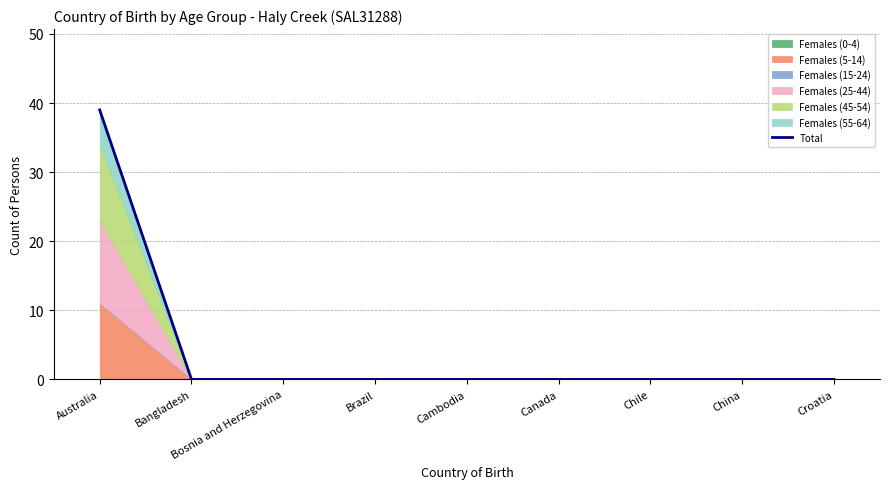

What is the label of the 6th point from the right?

Brazil